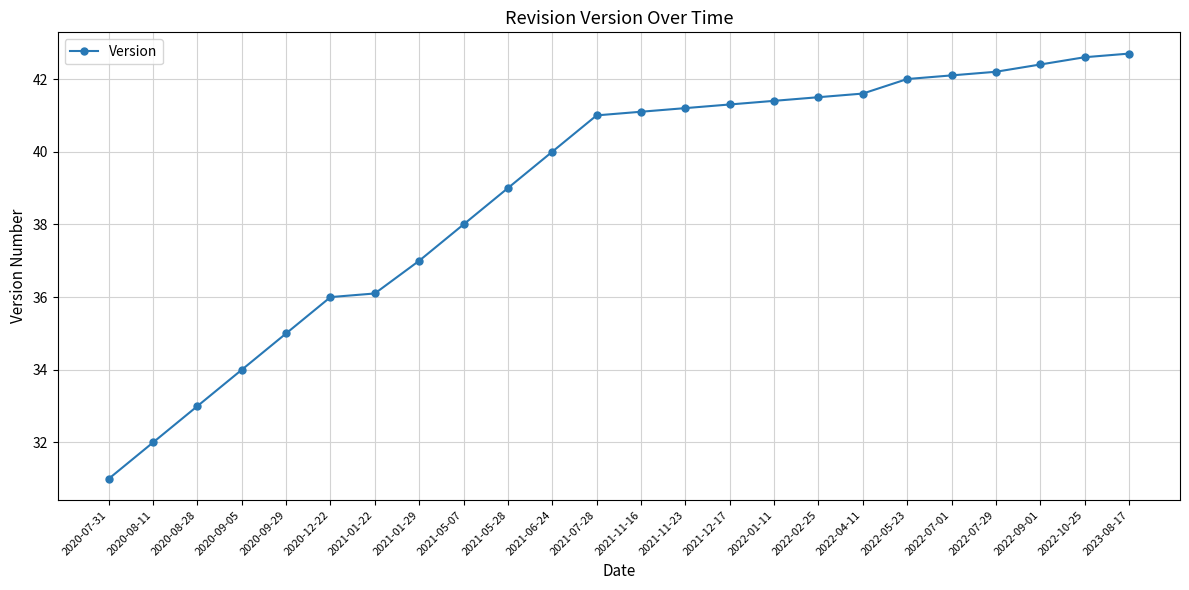

Approximately how many times larger is the value at 2021-01-22 compared to 2020-08-28?

1.1